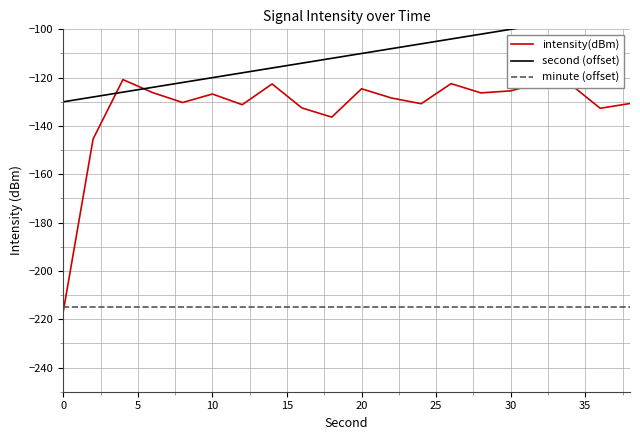

What is the value of the intensity(dBm) point at the 7th from the left?

-131.2